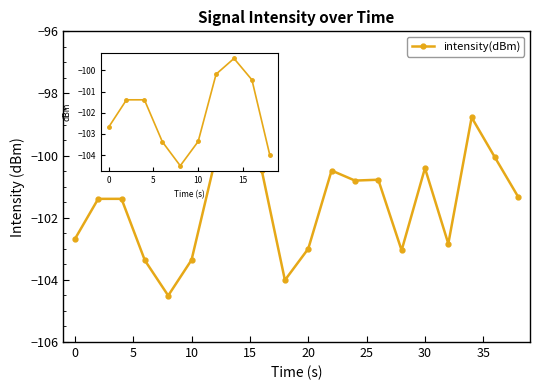

What is the value of the 9th point from the left?

-100.4